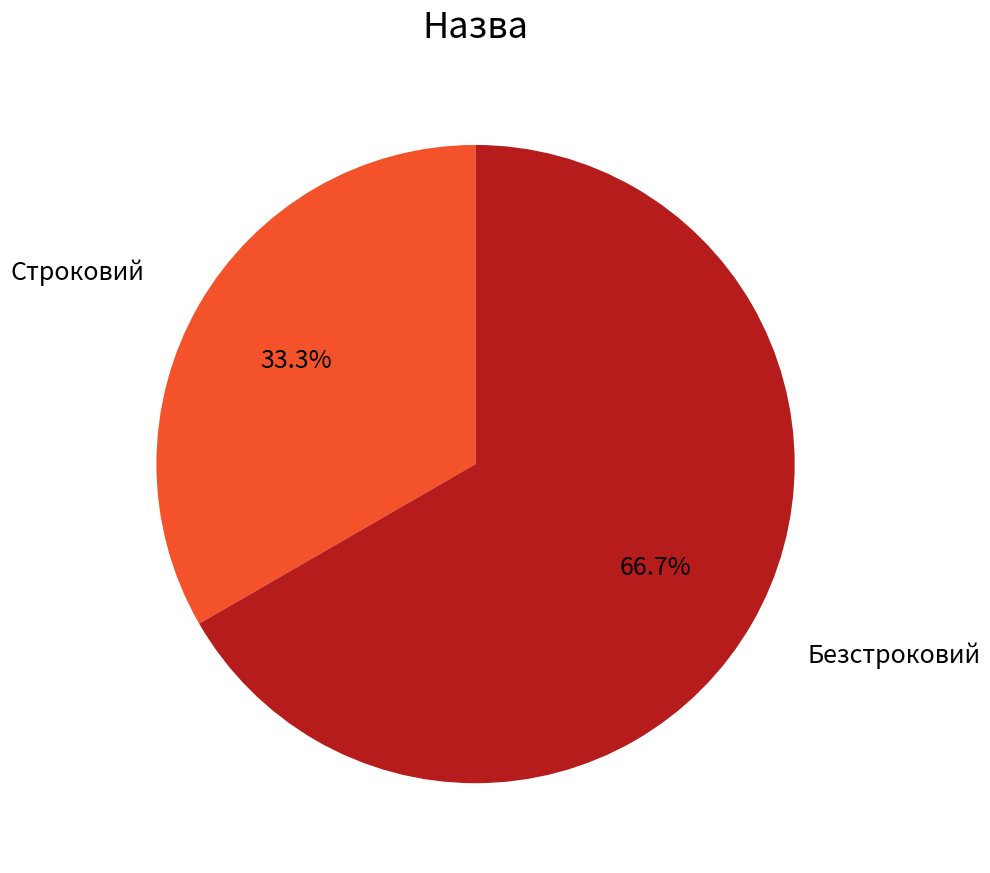

Is there any slice that represents more than half of the pie?

Yes